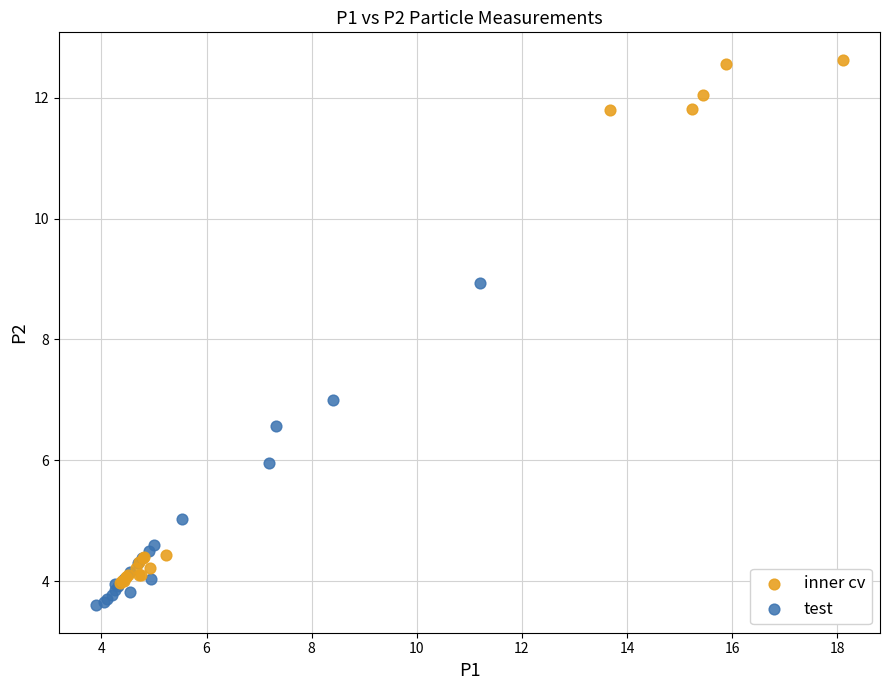

Which series reaches the maximum Y coordinate?

inner cv